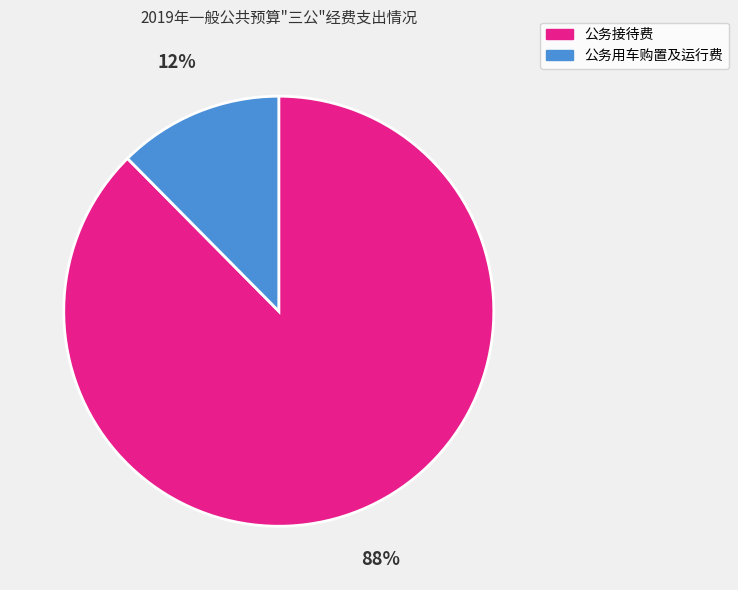

What is the smallest slice in the pie chart?

公务用车购置及运行费